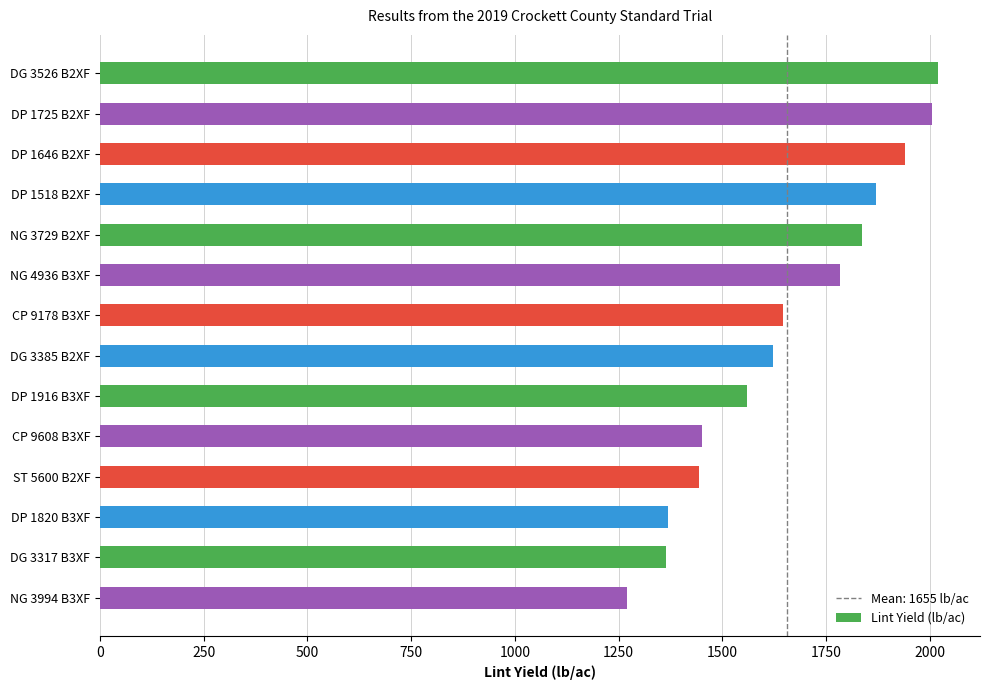

What is the average value?

1656